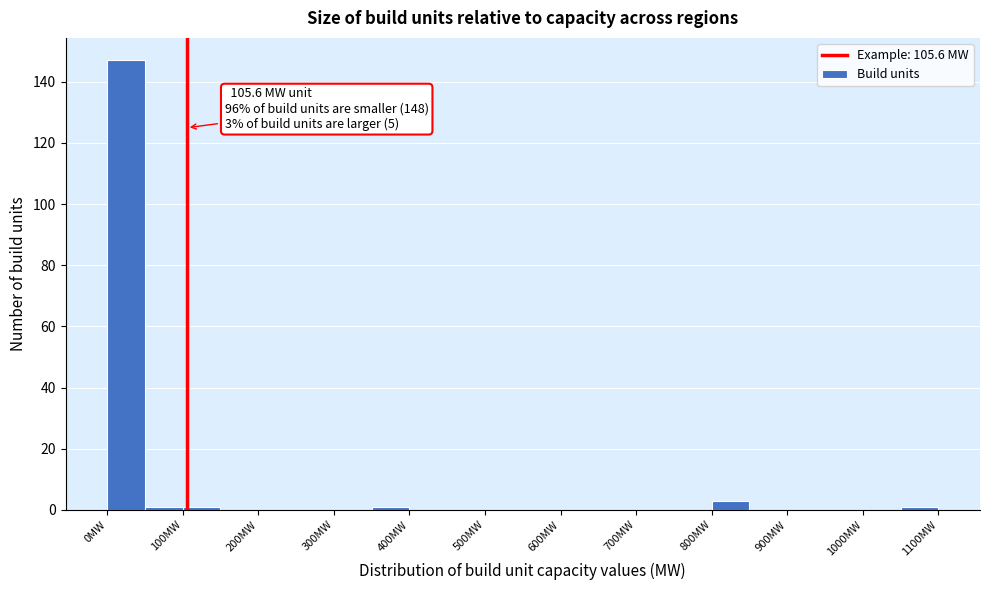

Which range on the x-axis has the tallest bar?

0 to 50